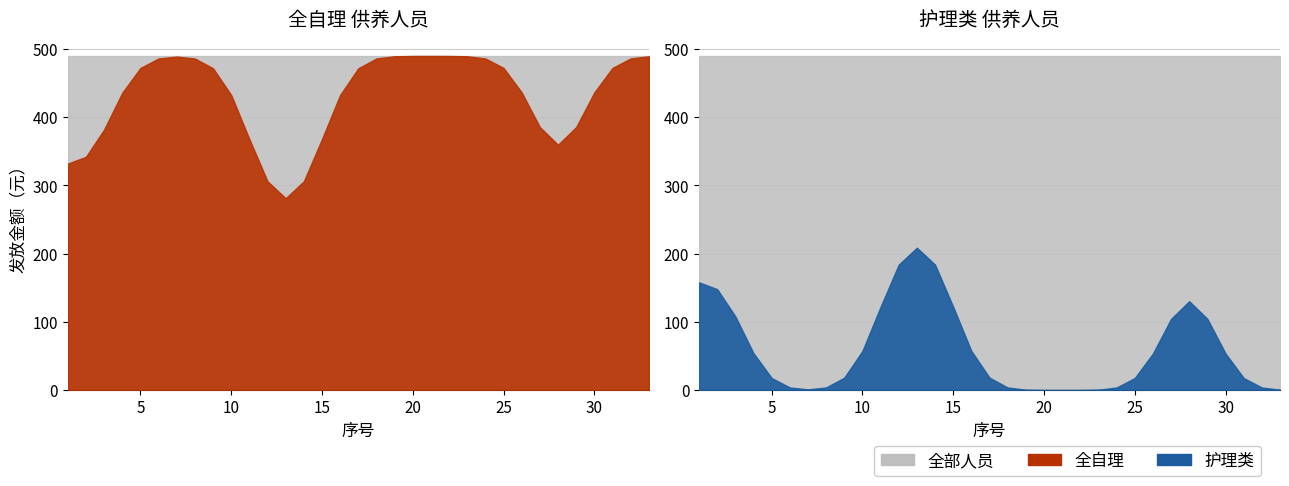

What is the total value across all series at 19?

490